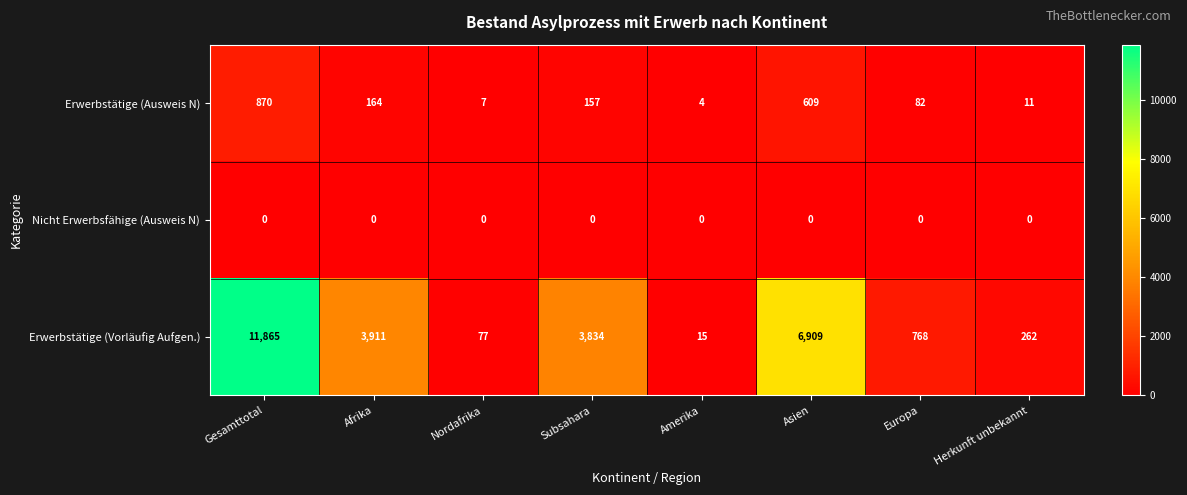

What is the total value across all series at Gesamttotal?

12735